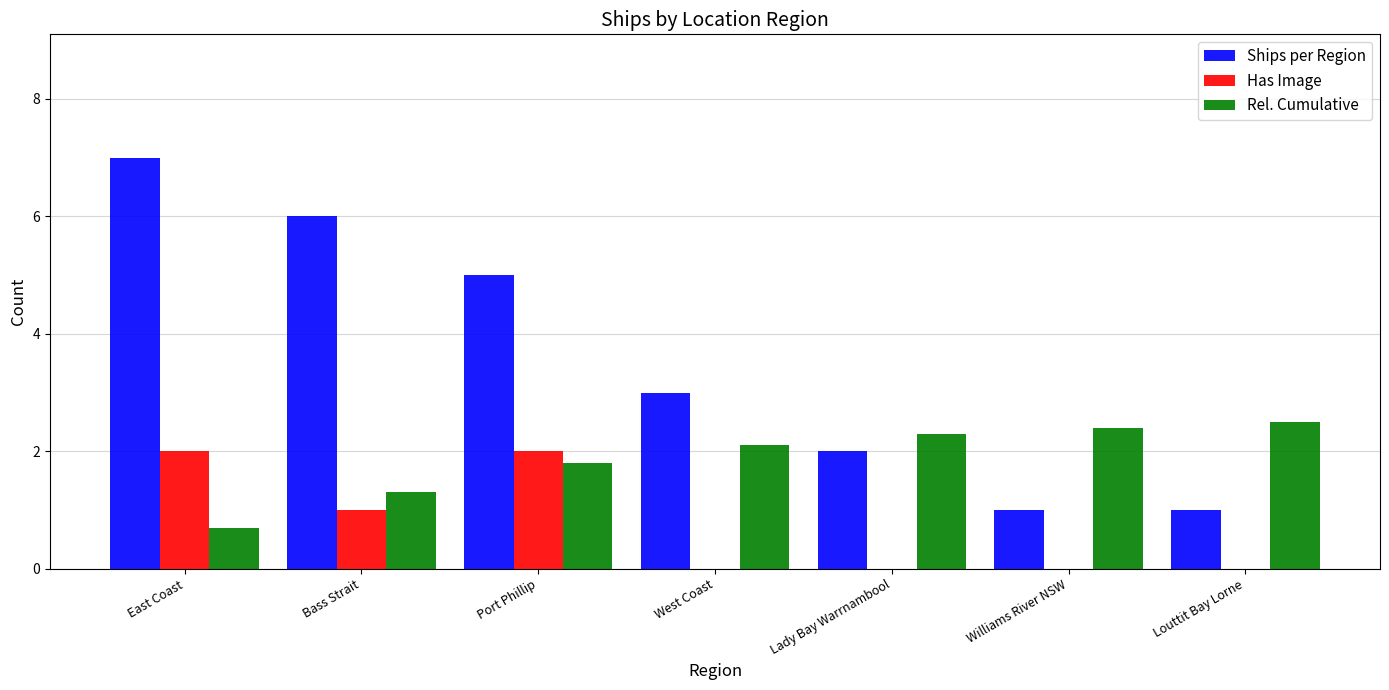

What is the difference between the Has Image values at Port Phillip and West Coast?

2.0